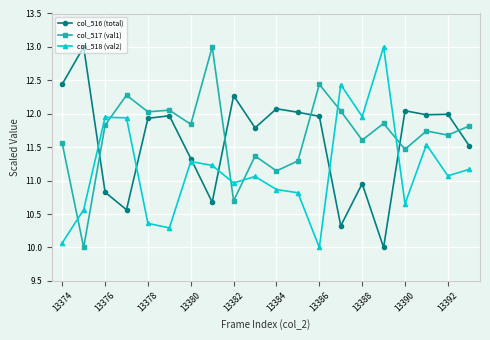

In col_518 (val2), how many points are higher than both neighbors (excluding endpoints)?

6